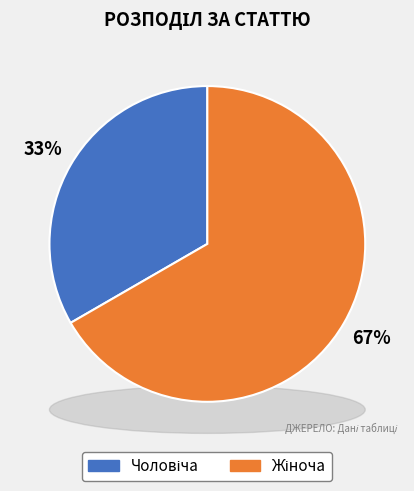

What portion of the pie excludes Чоловіча?

66.7%